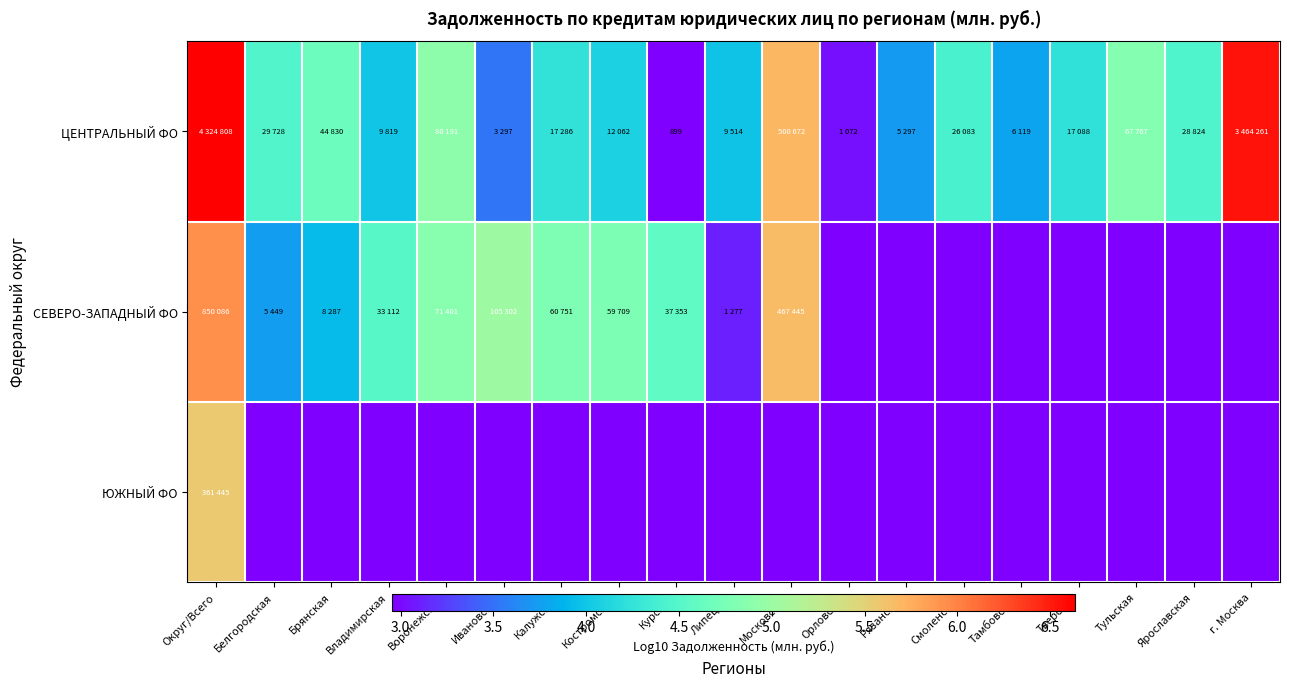

The СЕВЕРО-ЗАПАДНЫЙ ФО series shows 3.7 at Белгородская. True or false?

True